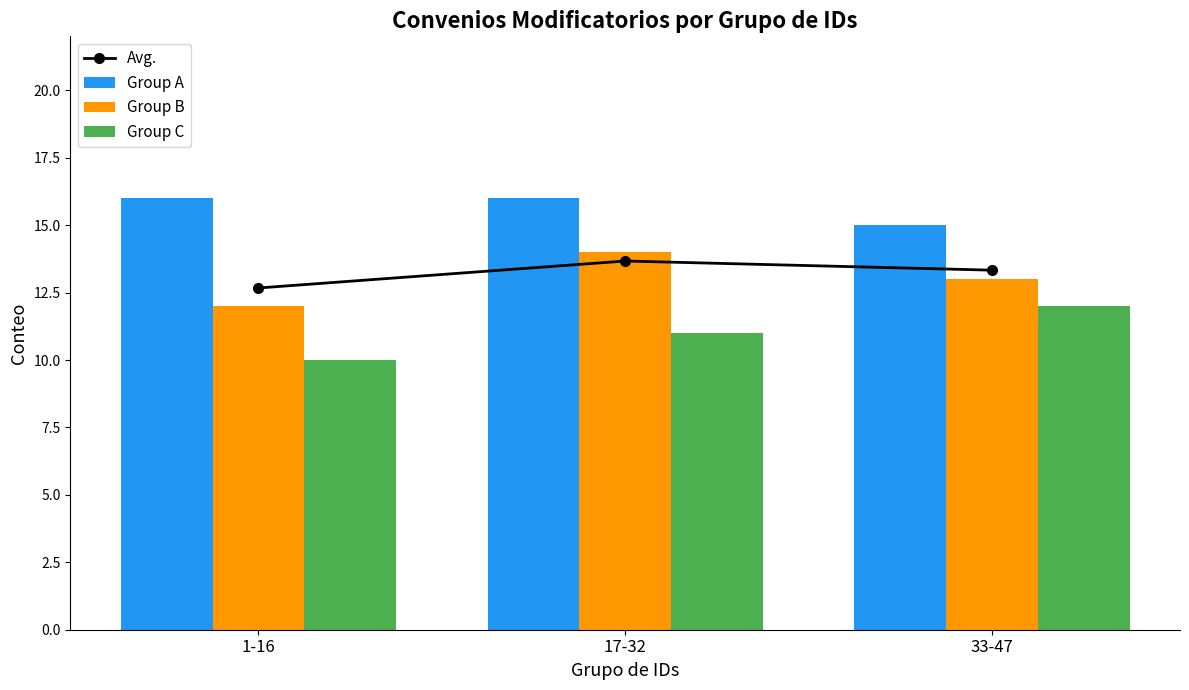

At which category is the sum across all series the highest?

17-32